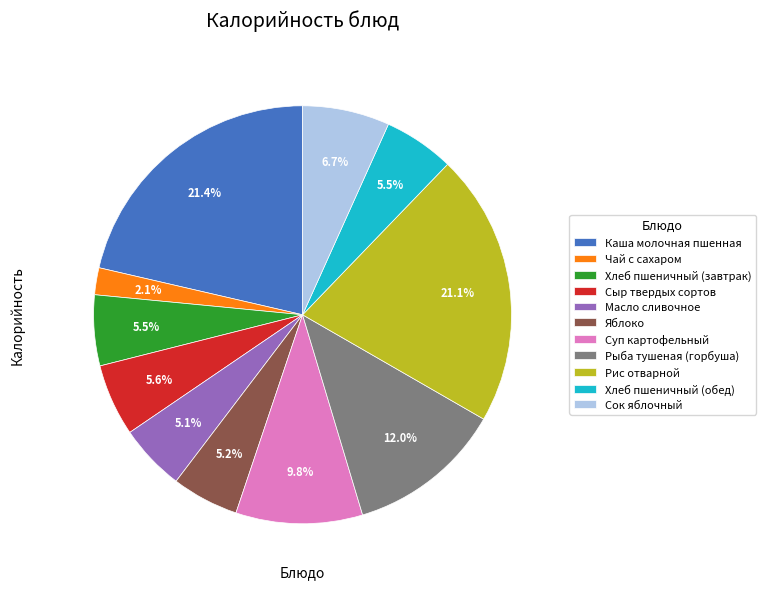

Is it true that Яблоко is 5% of the pie?

True